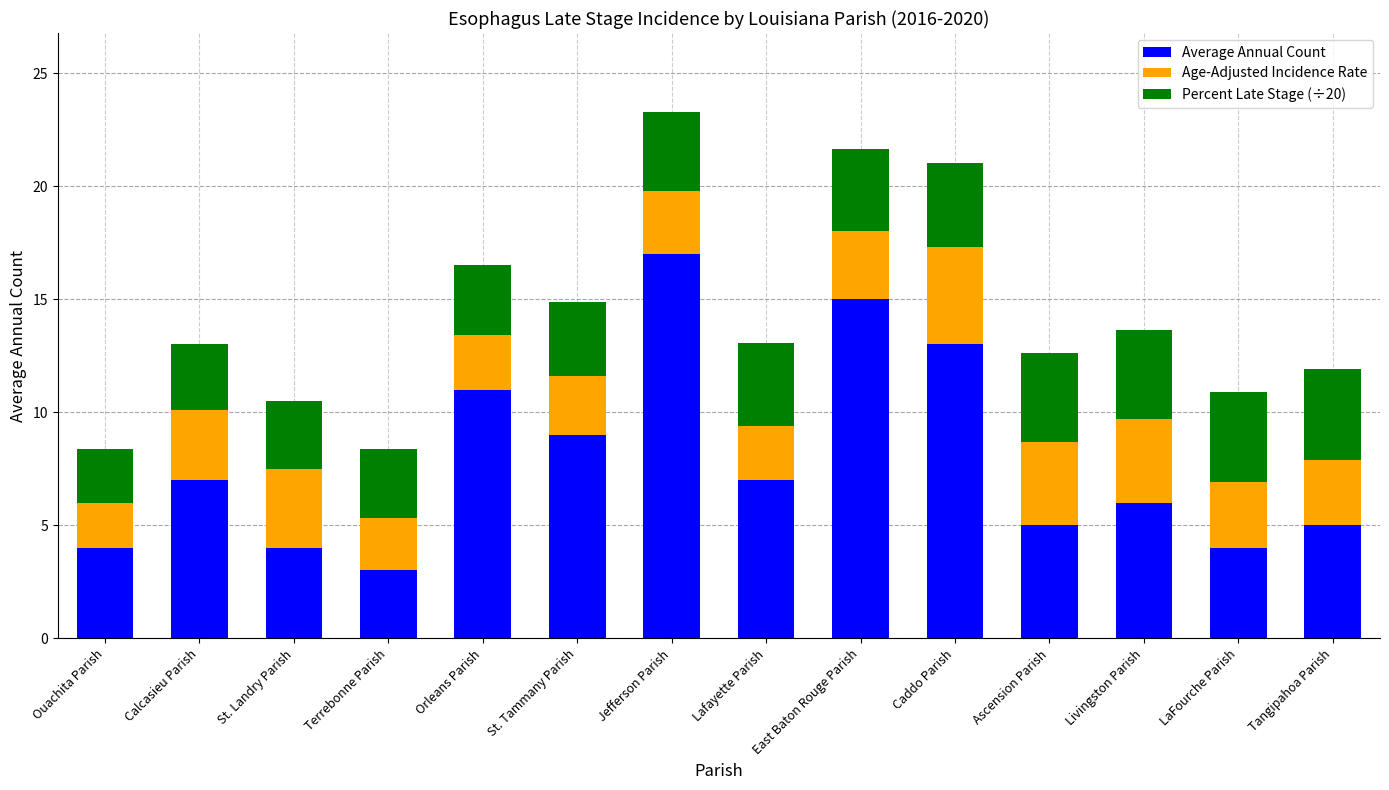

How many bars are there in total?

14